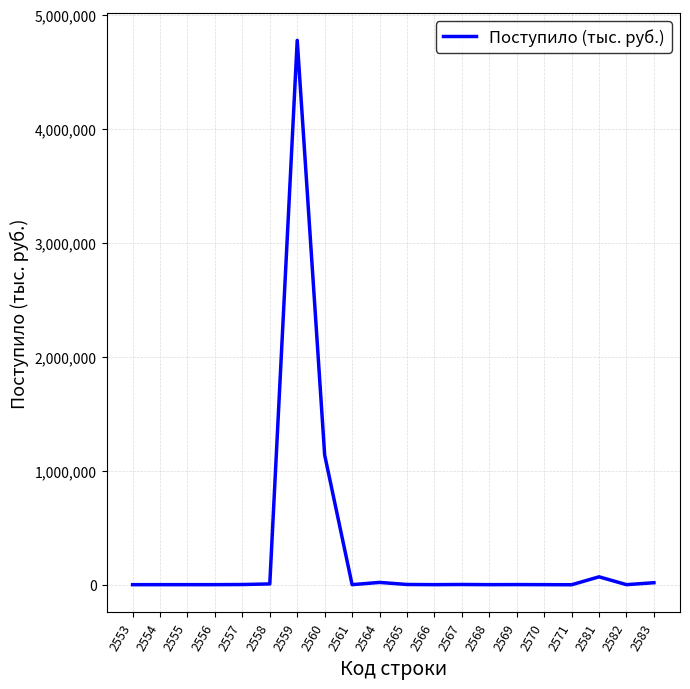

What is the maximum value shown in the chart?

4774388